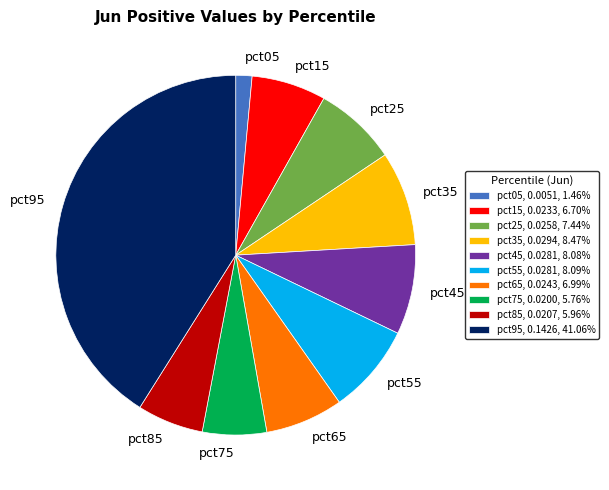

Does pct55 represent more than half of the total?

No